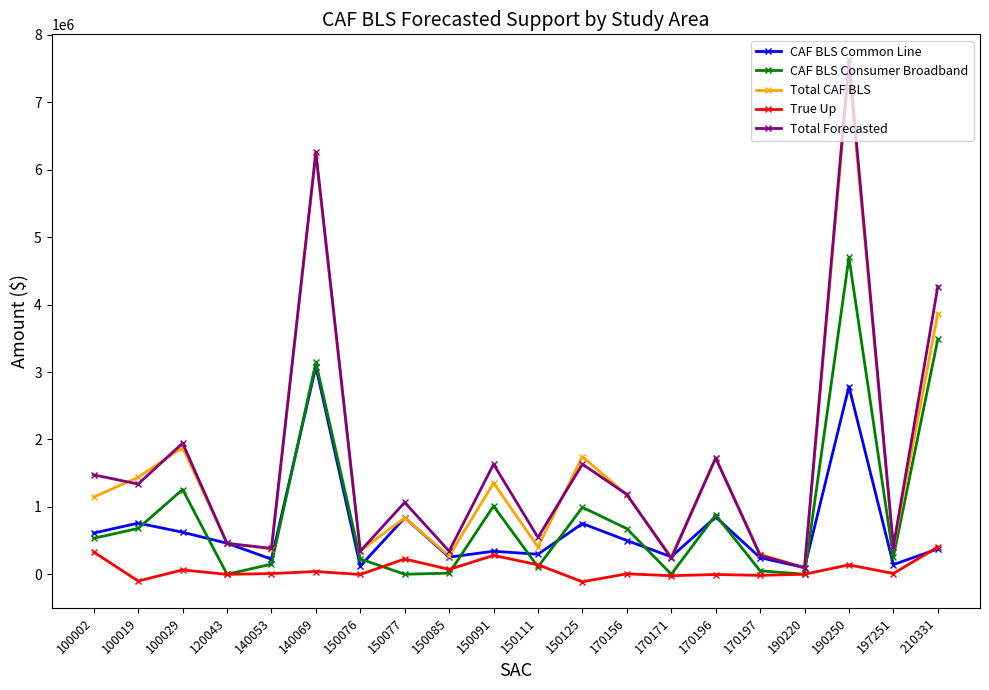

At how many categories does at least one series exceed 2265396?

3